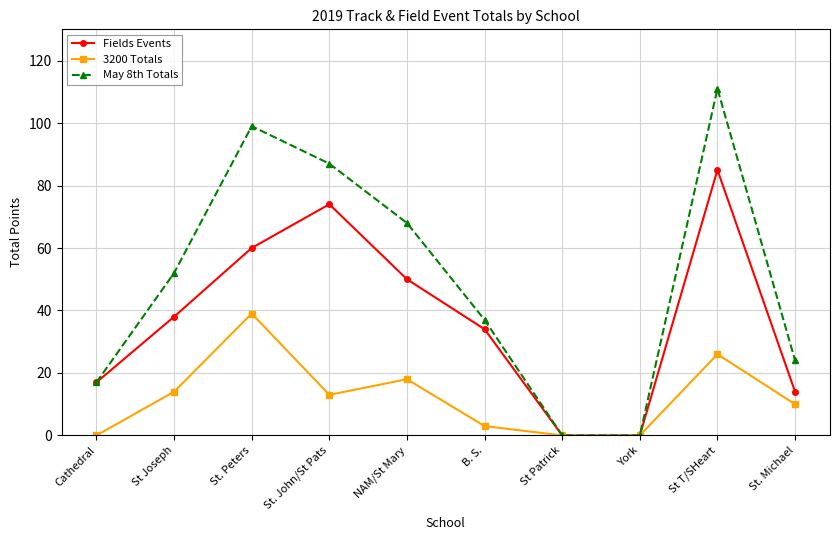

Which series has the largest total across all categories?

May 8th Totals